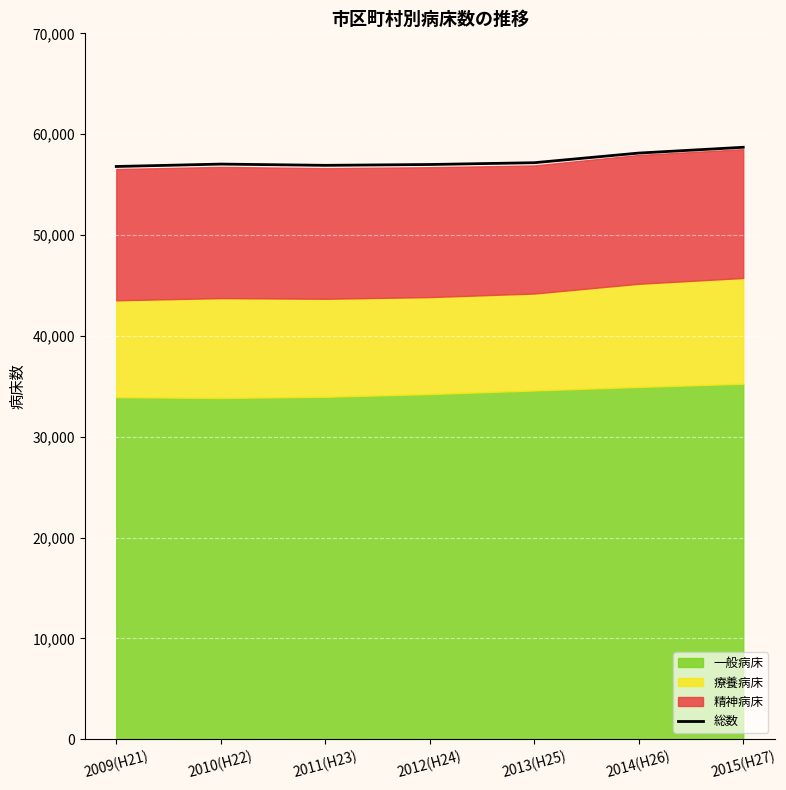

What is the difference between the maximum and minimum values?

1905